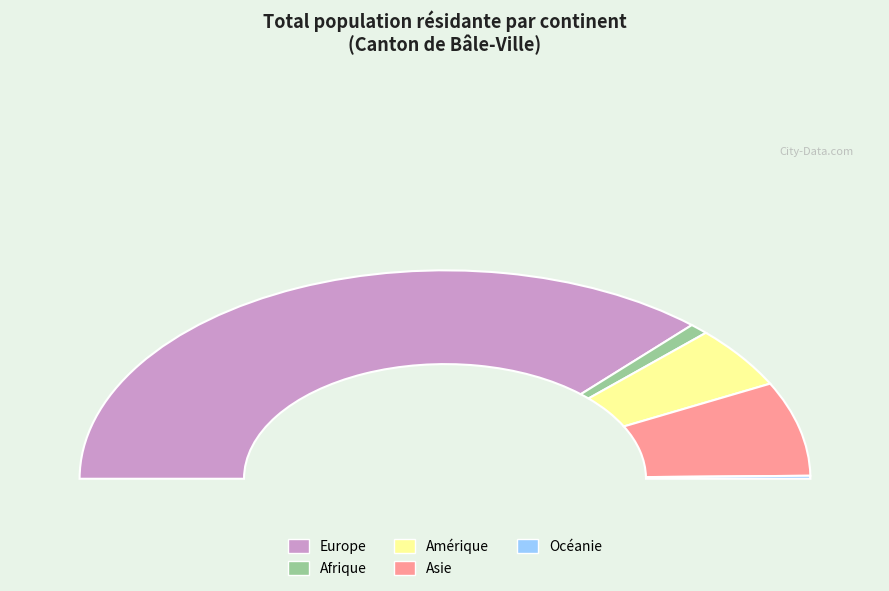

What percentage do Océanie and Afrique together represent?

2.2%